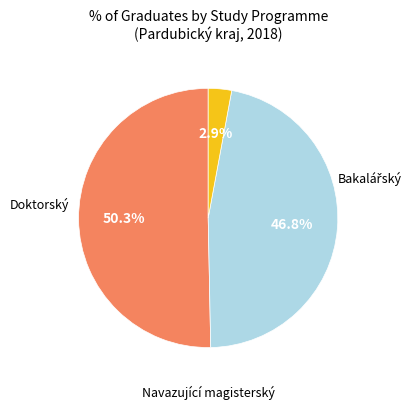

Does any single category account for the majority?

Yes